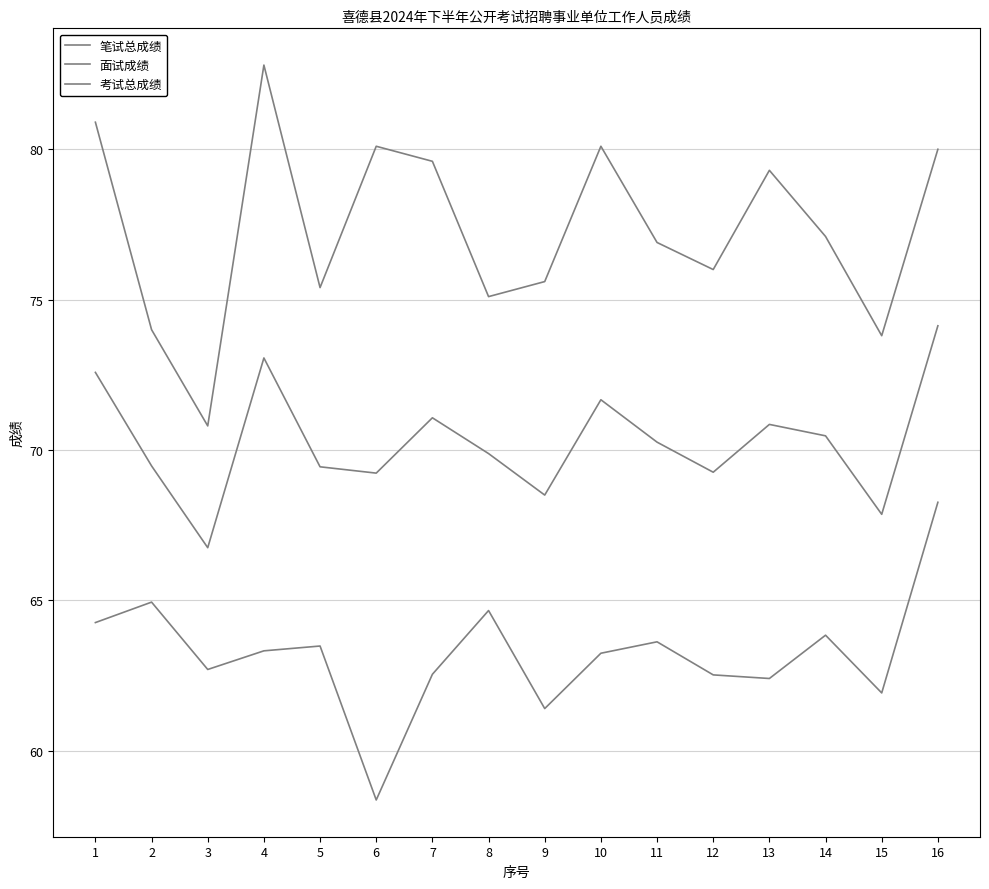

True or false: 笔试总成绩 and 面试成绩 intersect in this chart.

False